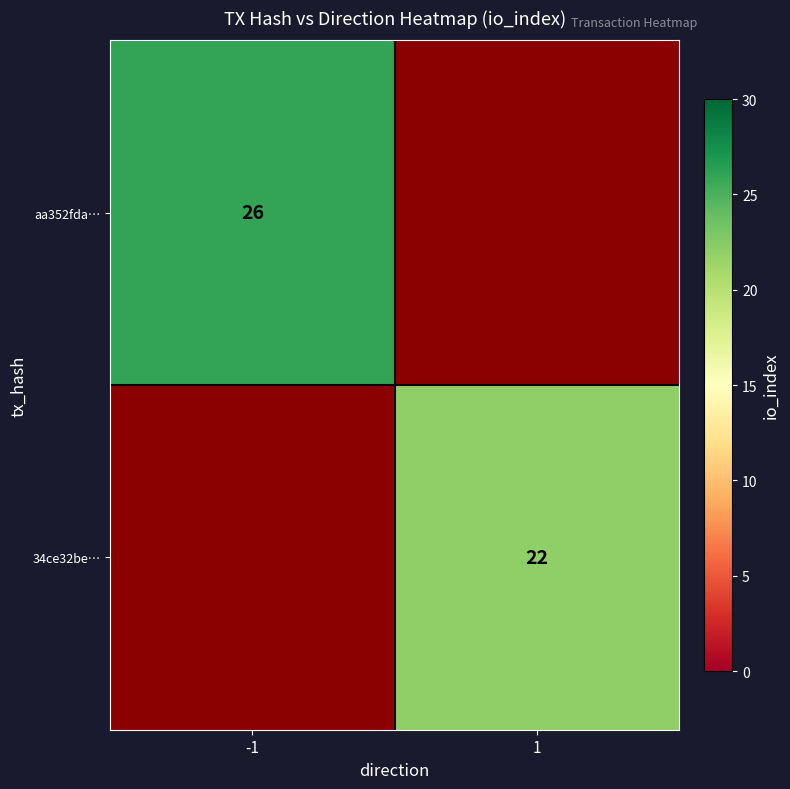

Is the value of 34ce32be… at 1 greater than the value of aa352fda… at -1?

No